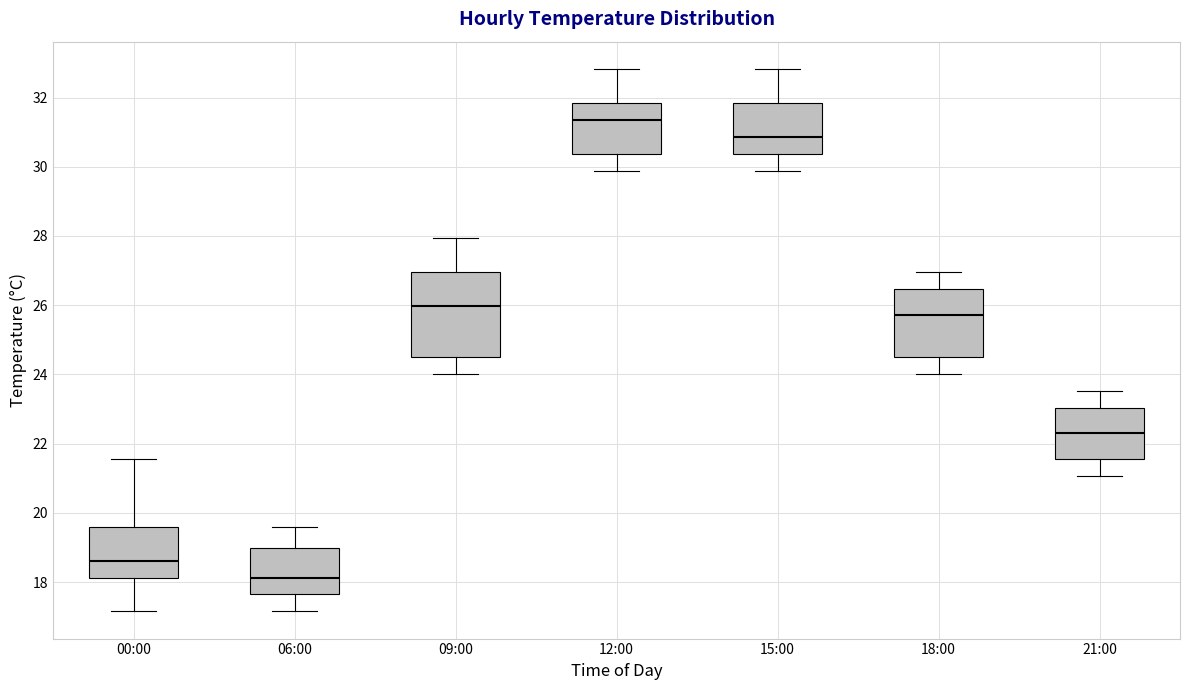

Where is the upper edge of the box for 12:00 on the y-axis? The values are not printed on the chart, so give them approximately, as read against the axis.

31.8